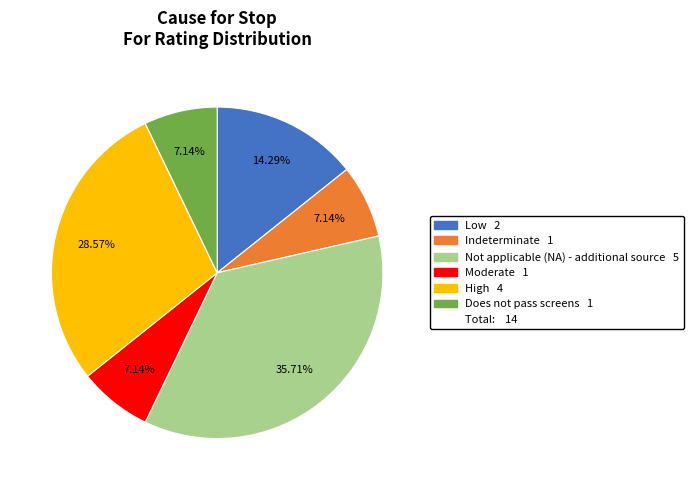

Does any single category account for the majority?

No